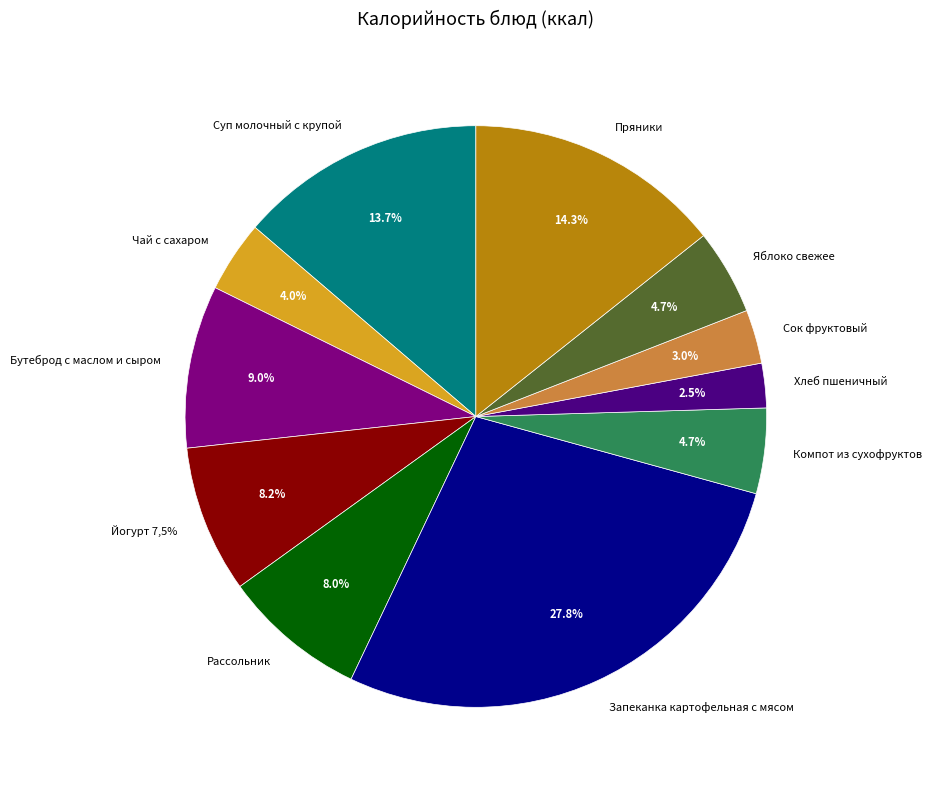

Does Рассольник represent more than half of the total?

No